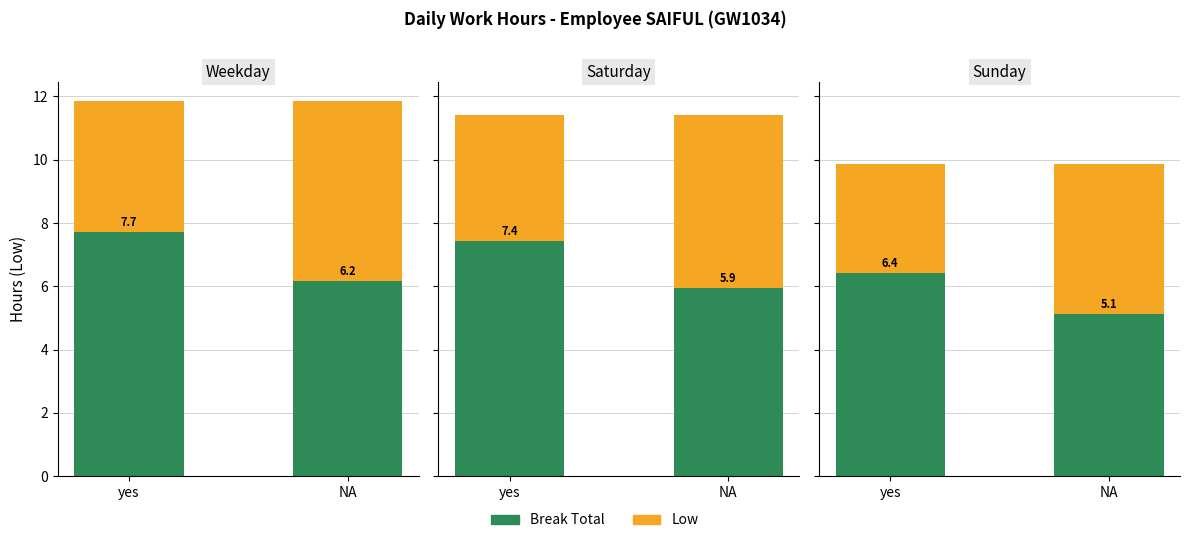

What position from the right is NA?

1